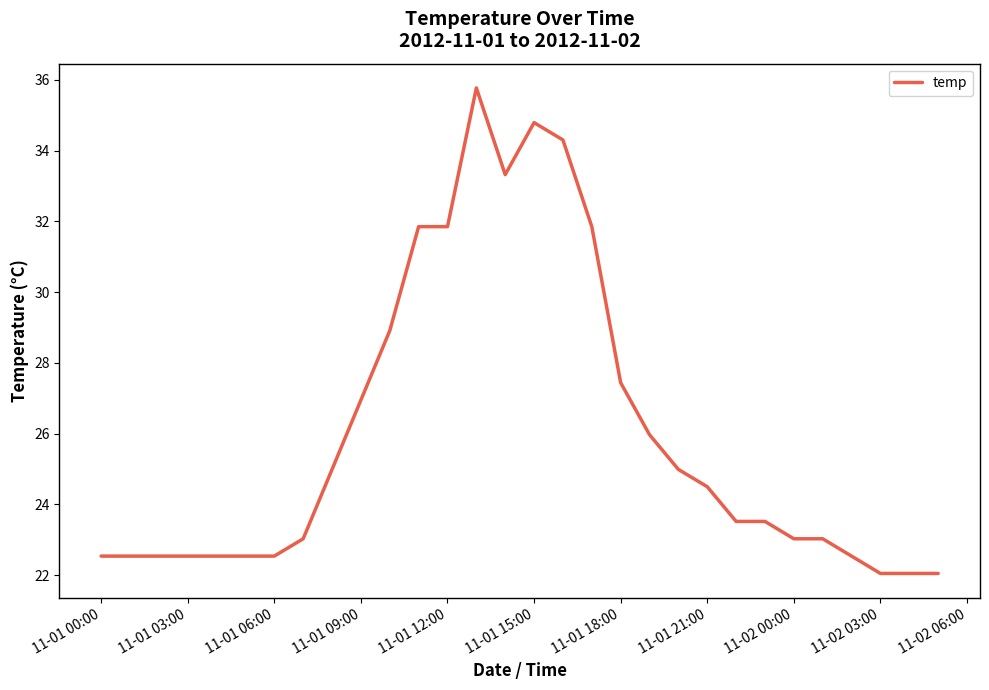

What is the maximum value shown in the chart?

35.8